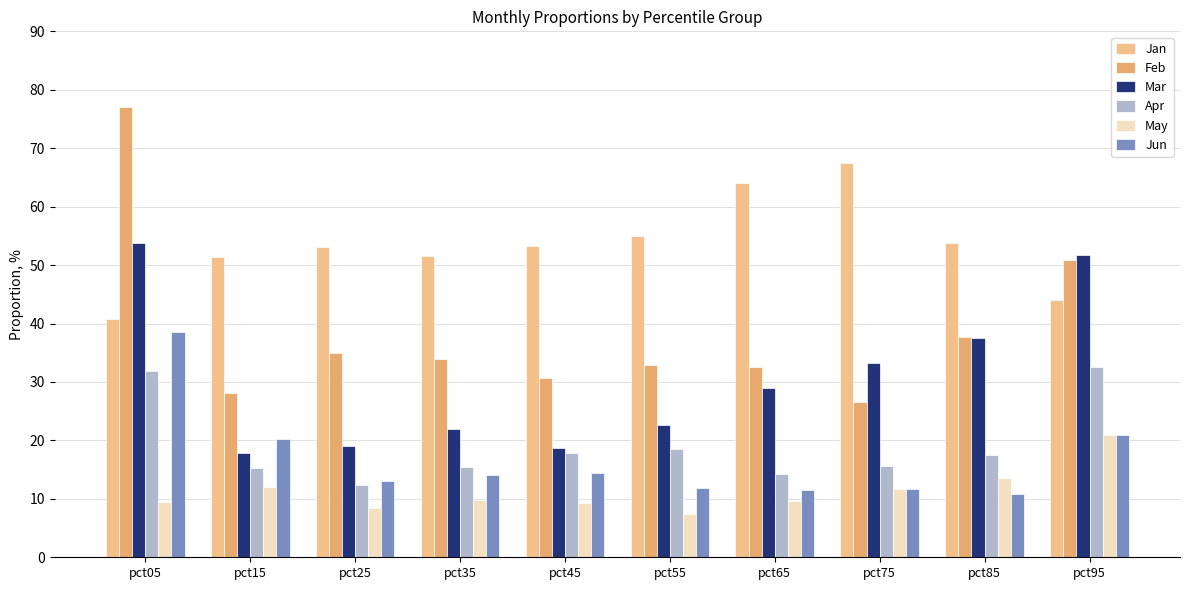

What is the highest value of the Apr series?

32.6